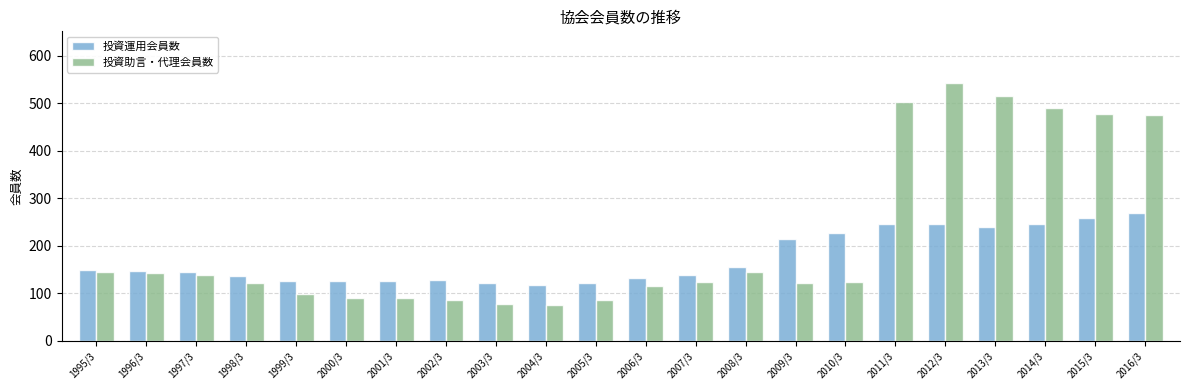

How many bars are there in total?

44